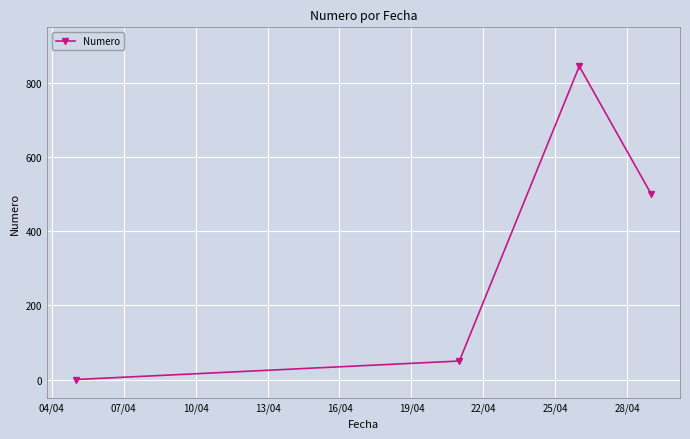

True or false: there are more than 1 points higher than both neighbors.

False